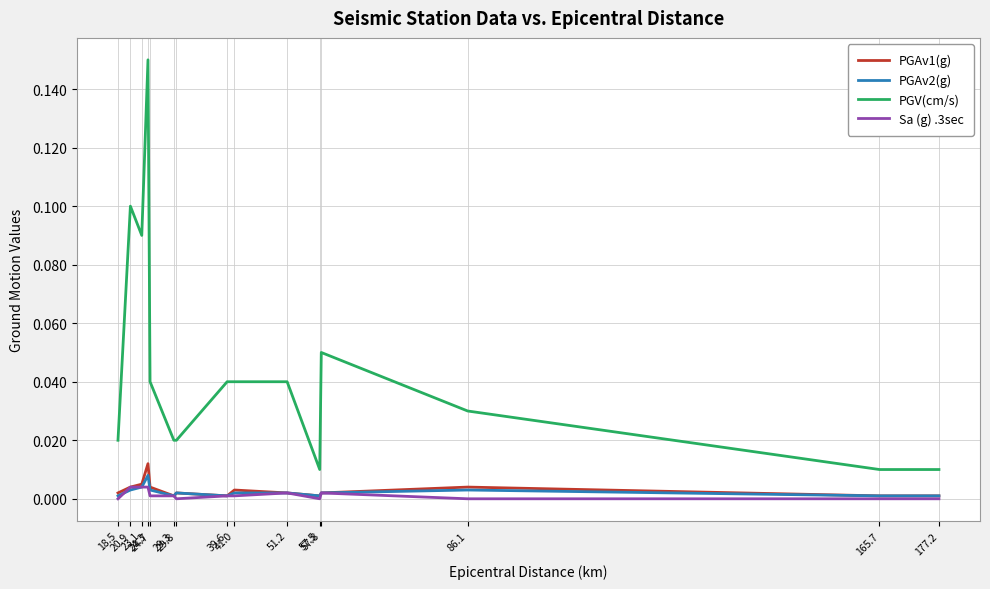

True or false: PGAv2(g) and PGV(cm/s) cross at least once.

False